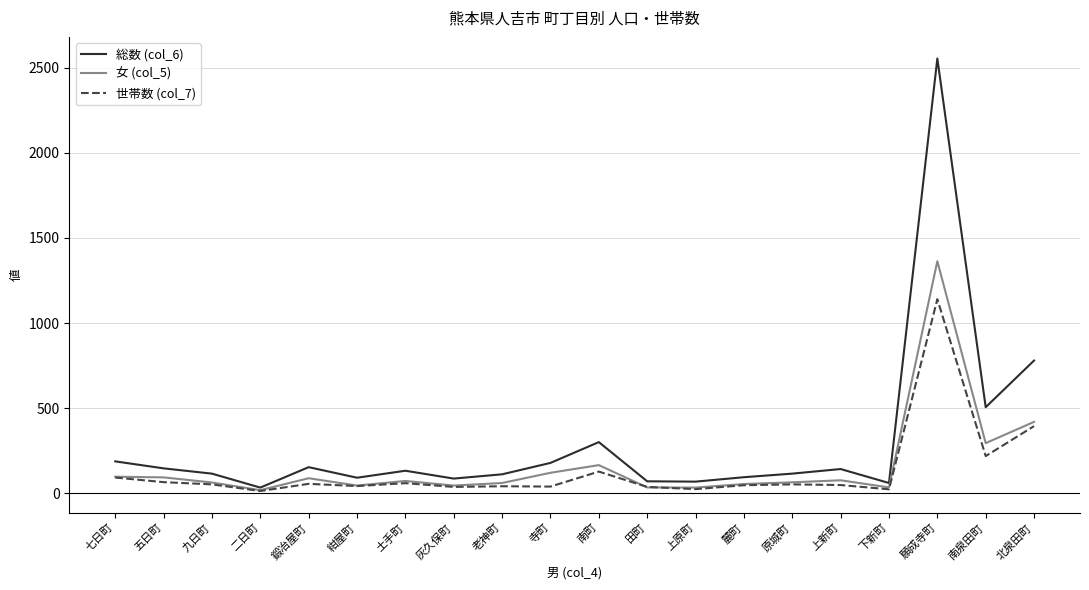

How many series are shown in this chart?

3